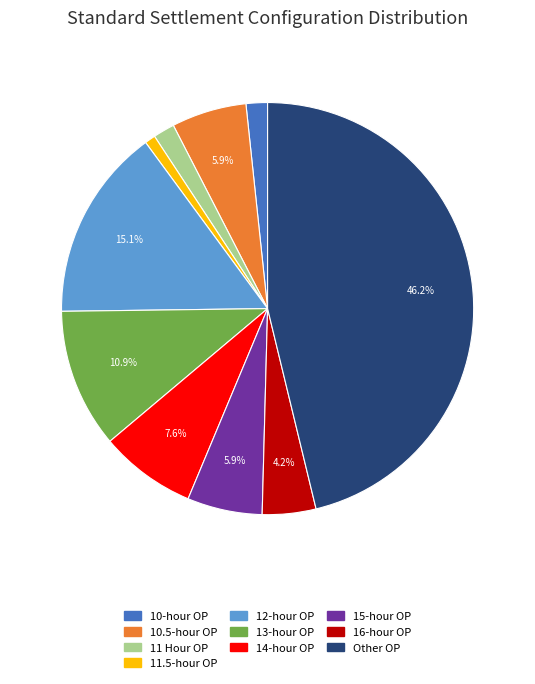

To the nearest percent, what percentage of the pie is 10.5-hour OP?

6%